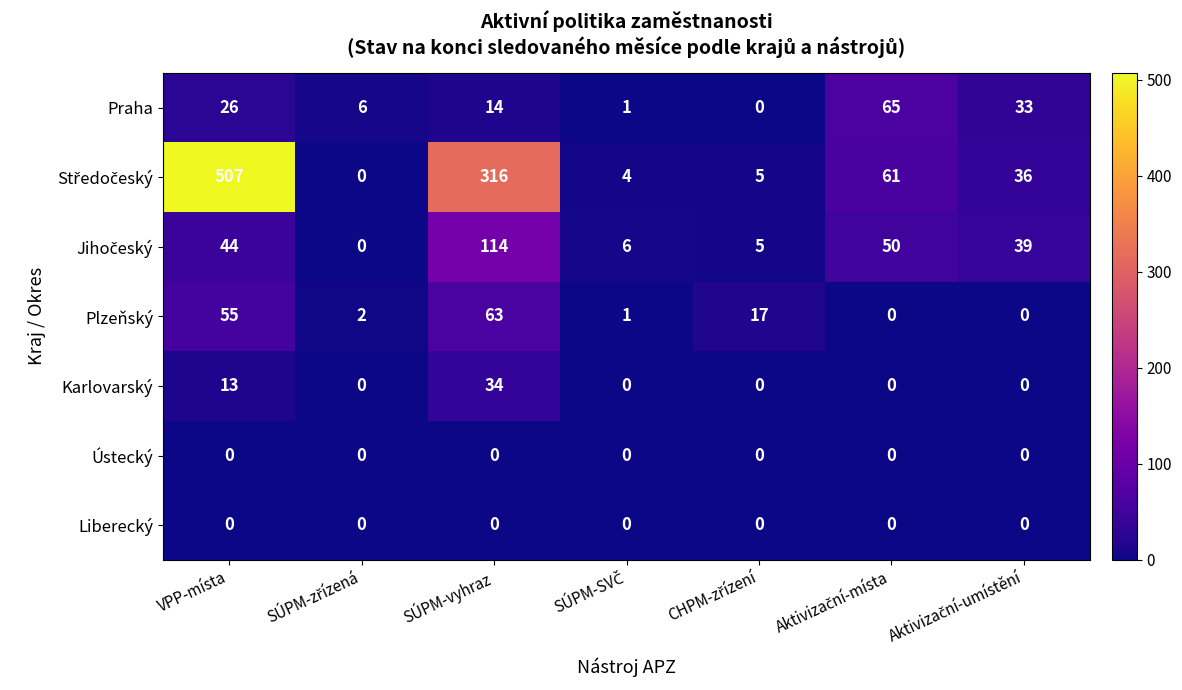

How many Karlovarský values are between 0 and 13?

6